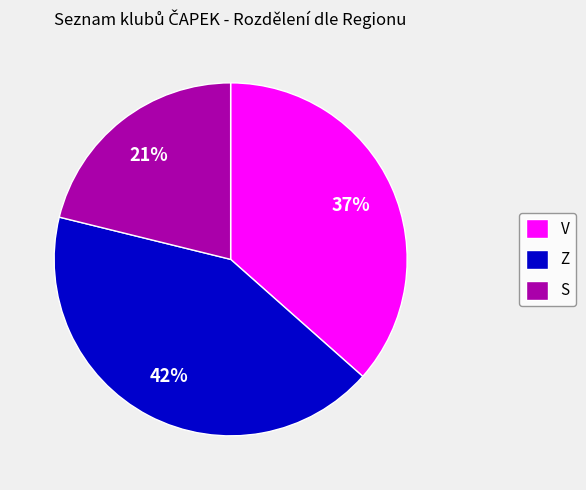

How many segments does this pie chart have?

3